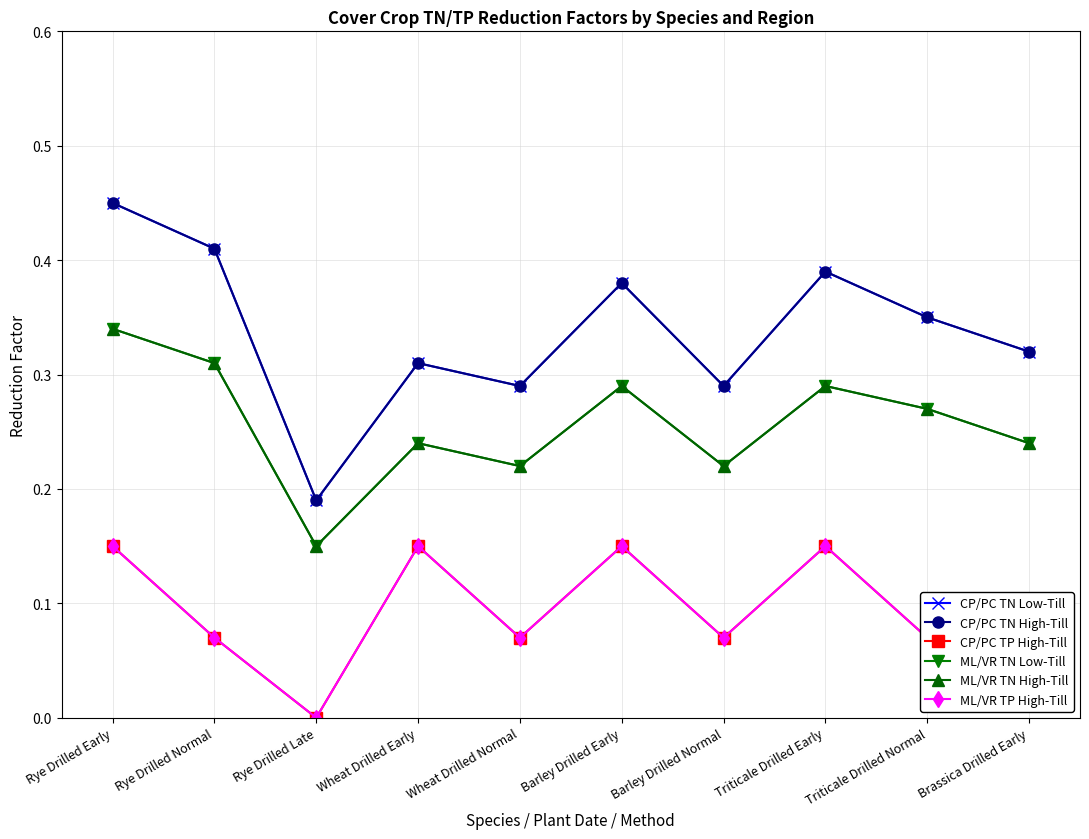

The value of ML/VR TN Low-Till at Rye Drilled Normal is 0.3. True or false?

True